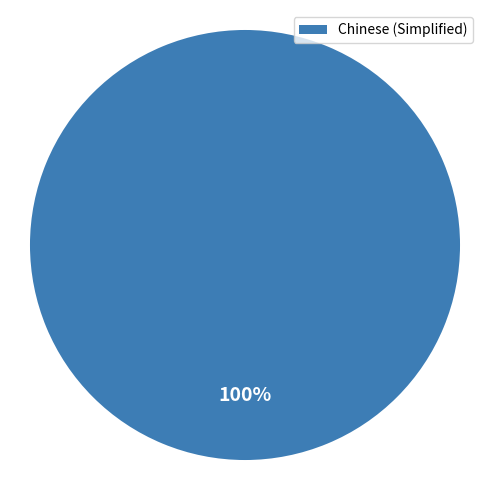

What is the majority slice?

Chinese (Simplified)